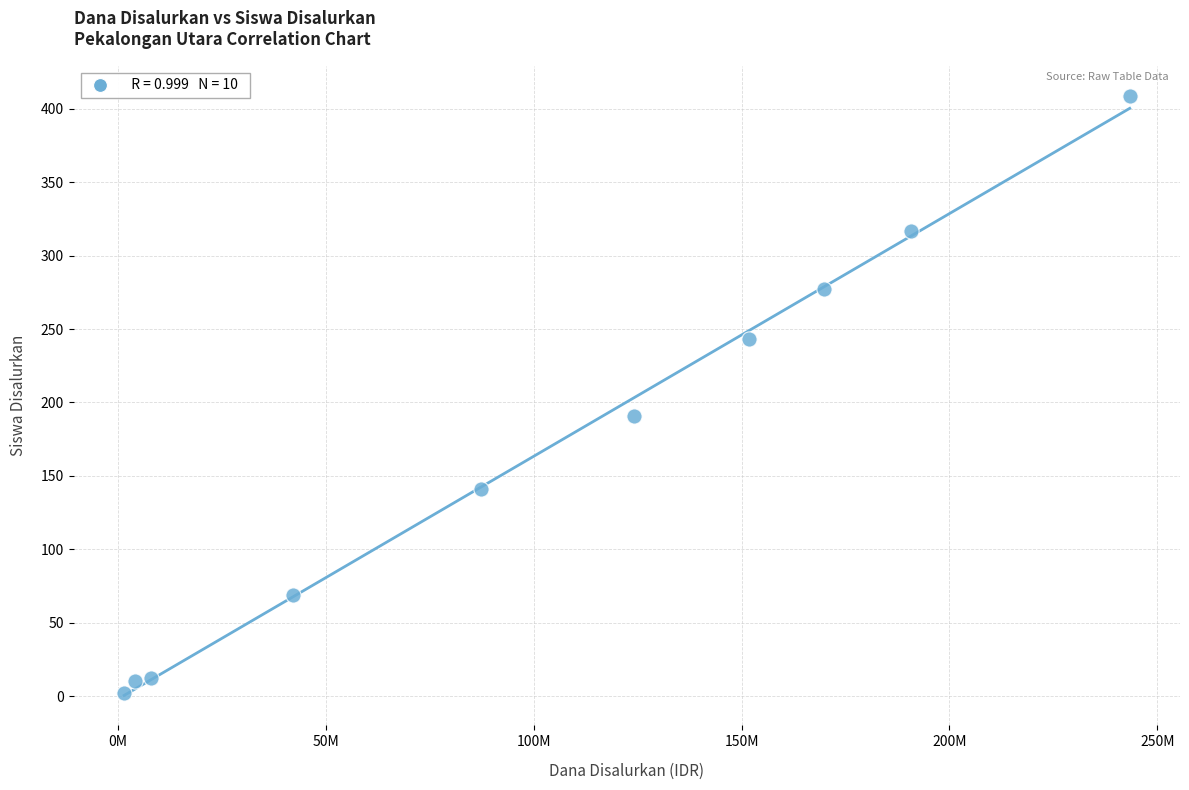

What is the range of X values (max minus min)?

241875000